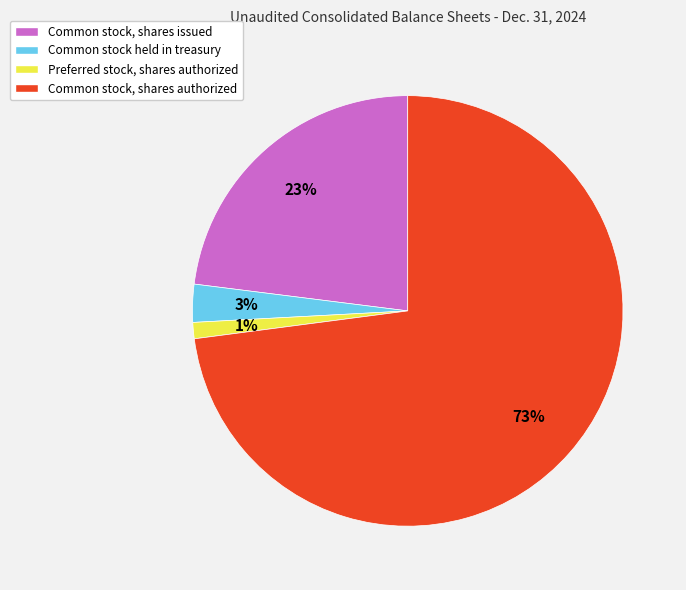

To the nearest percent, what portion does Common stock held in treasury represent?

3%